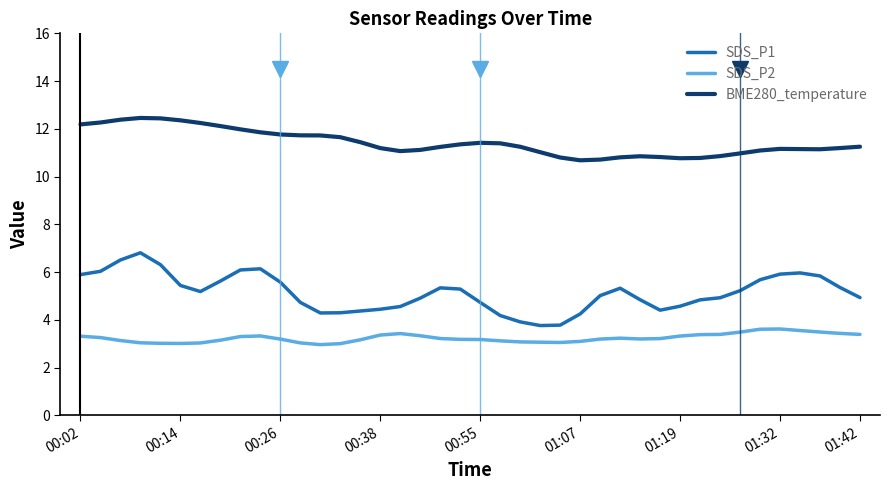

What is the lowest value of the SDS_P2 series?

3.0